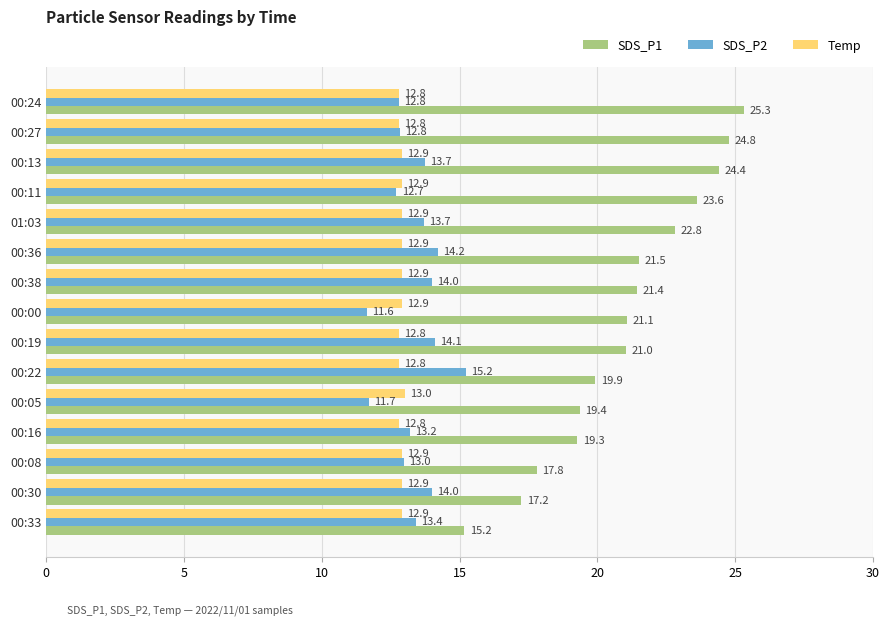

What are all the series names shown in the legend?

SDS_P1, SDS_P2, Temp